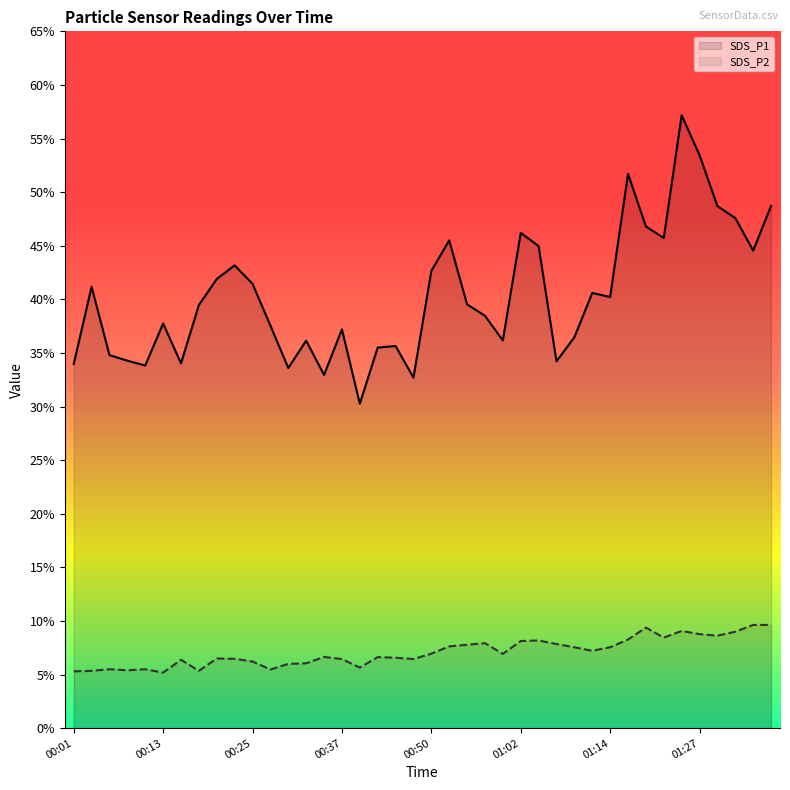

What position from the right is 01:04?

14